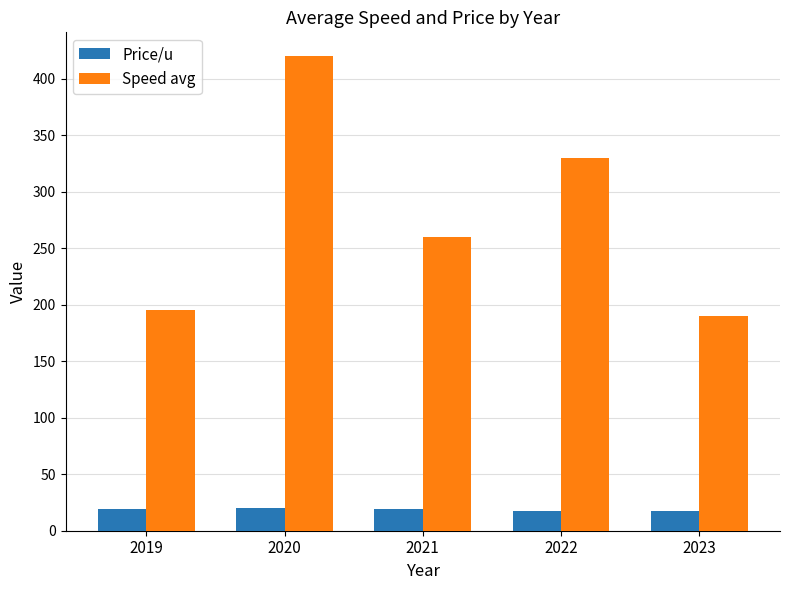

What is the spread (max minus min) of values at 2022?

312.9